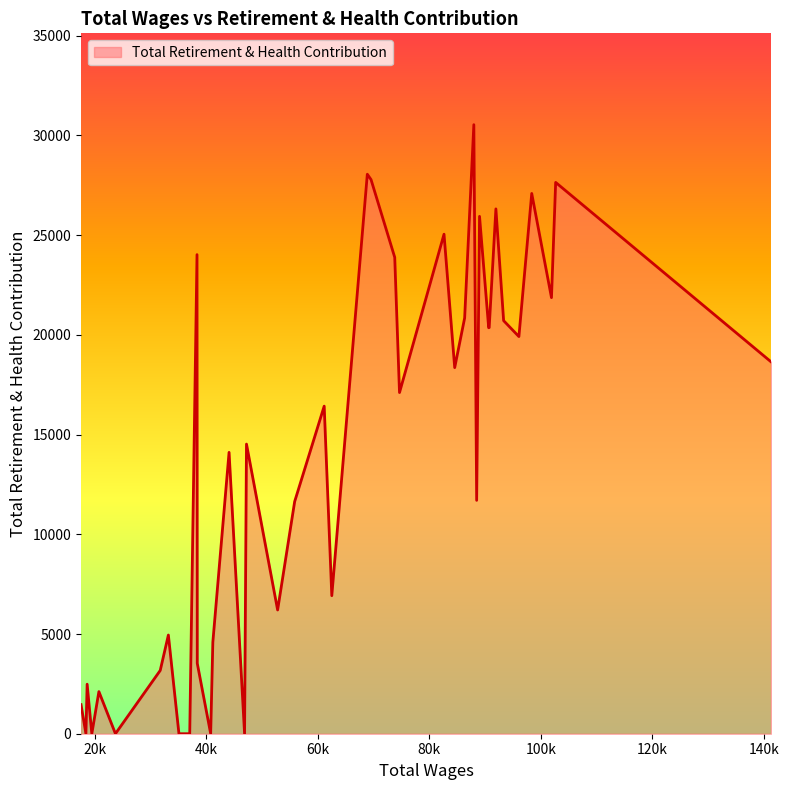

What is the difference between the maximum and minimum values?

30540